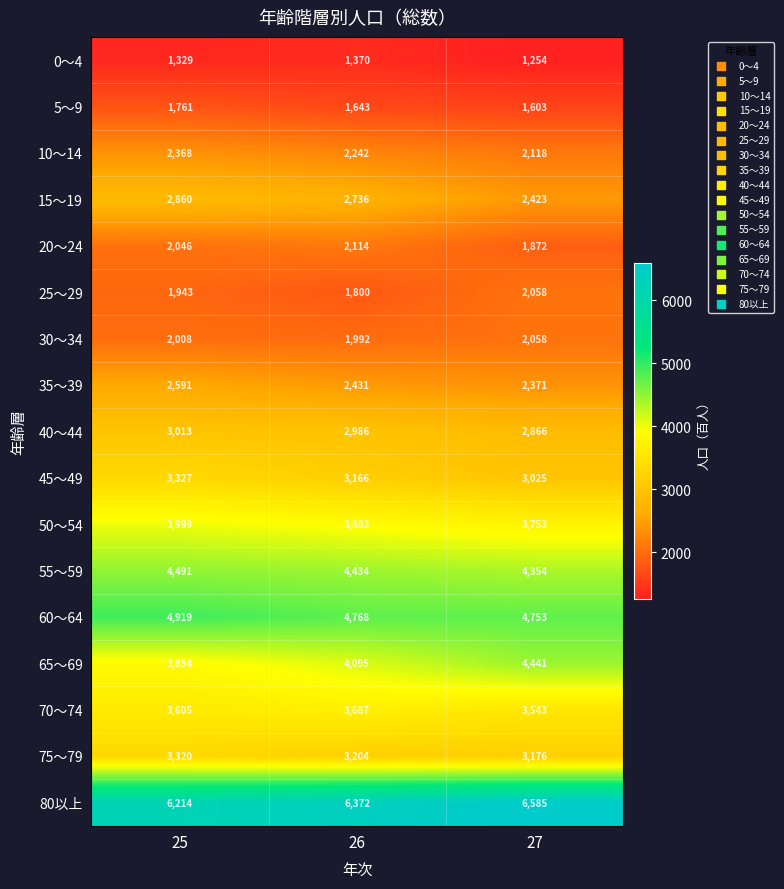

What is the sum of all 65～69 values?

12390